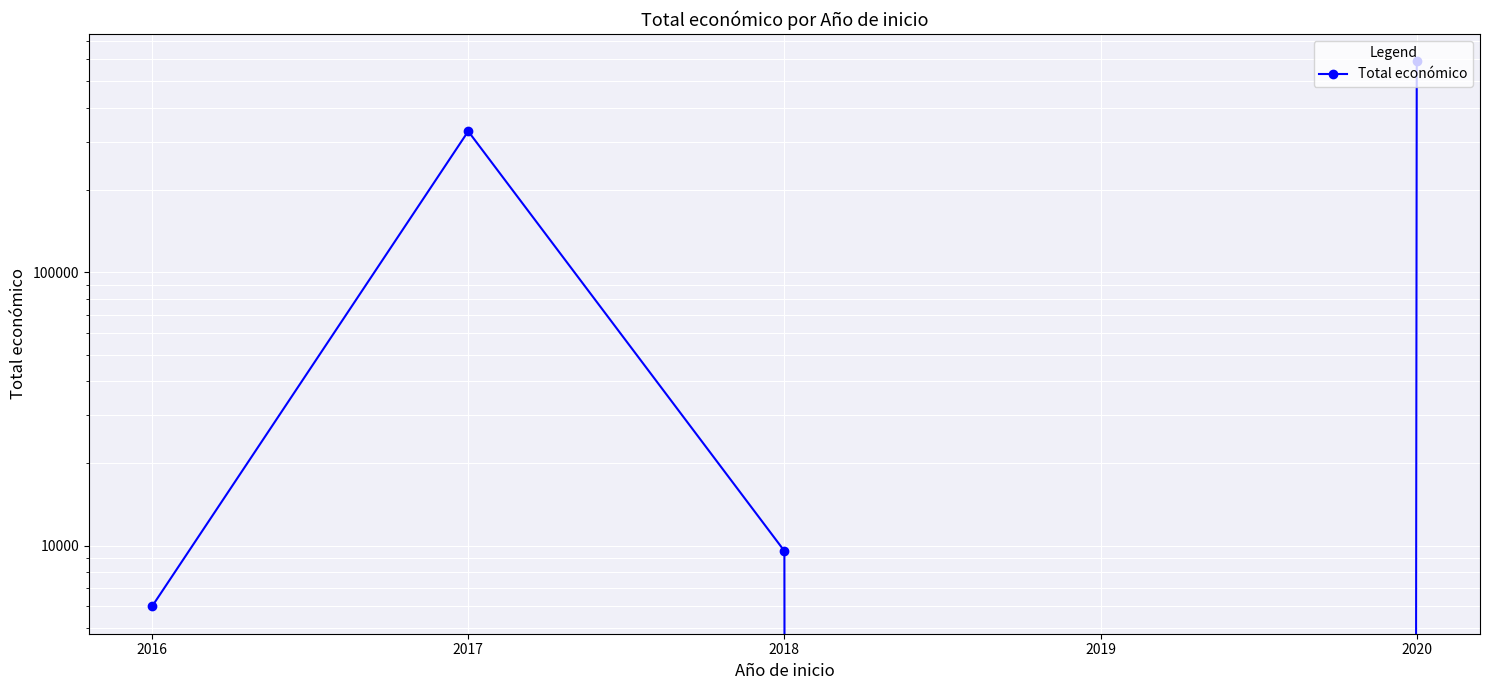

What is the difference between the maximum and minimum values?

590909